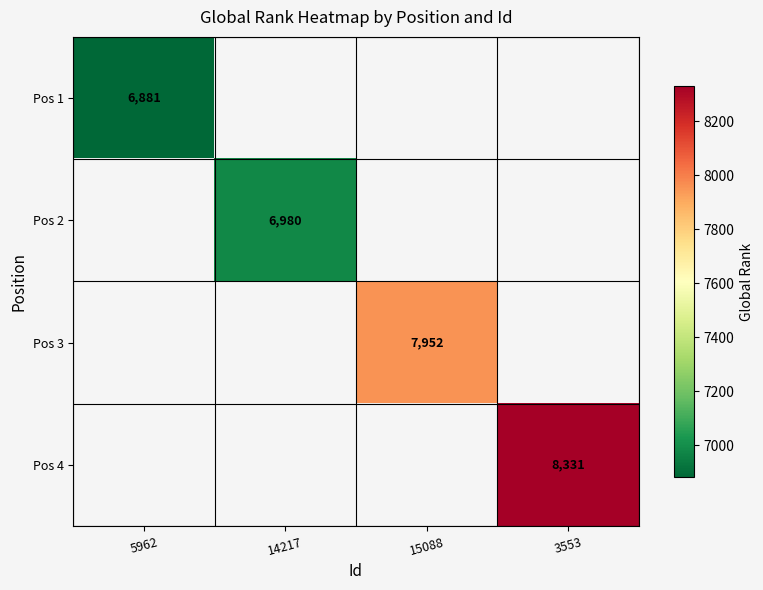

Is it true that Pos 1 equals 10980 at 5962?

False